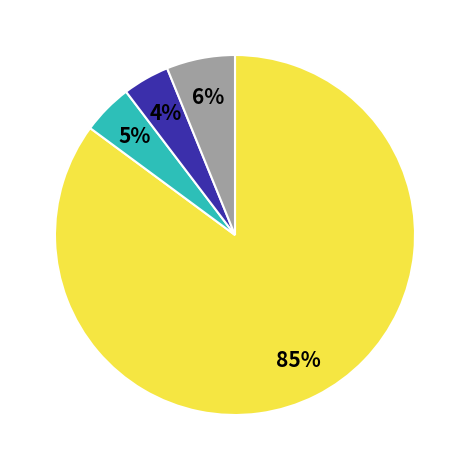

To the nearest percent, what is the difference between the largest and smallest slice percentages?

81%